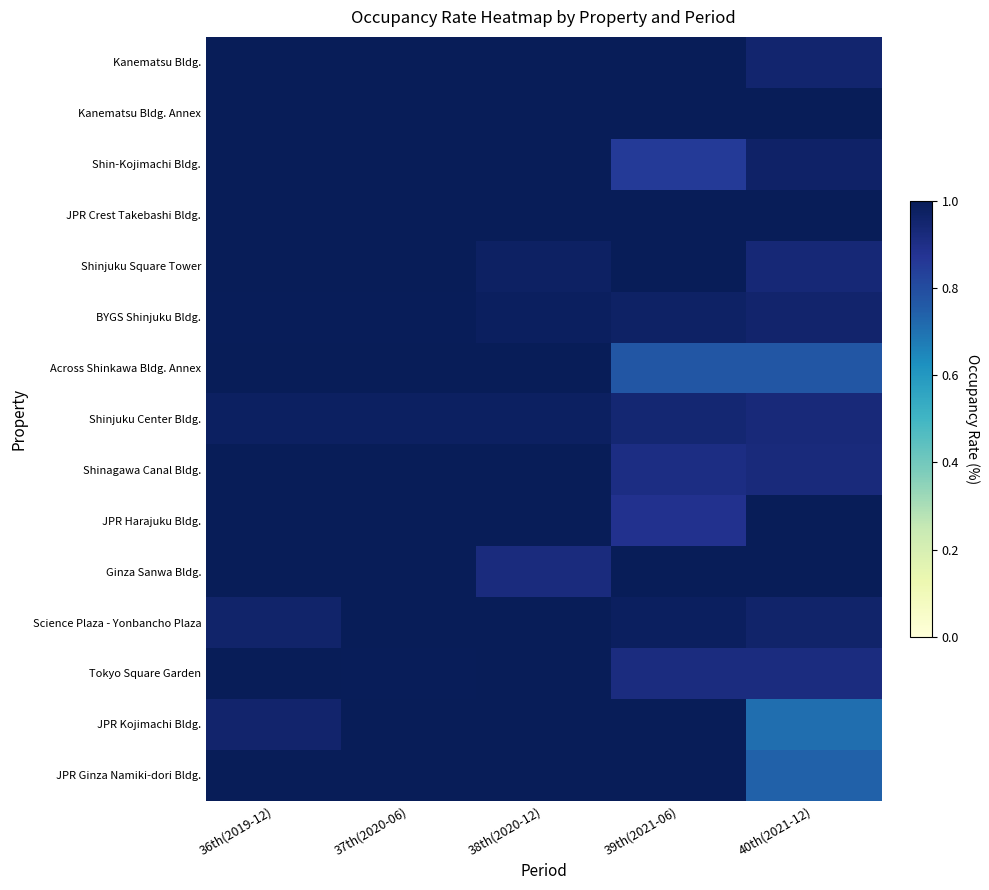

Which series has the widest spread of values?

JPR Kojimachi Bldg.